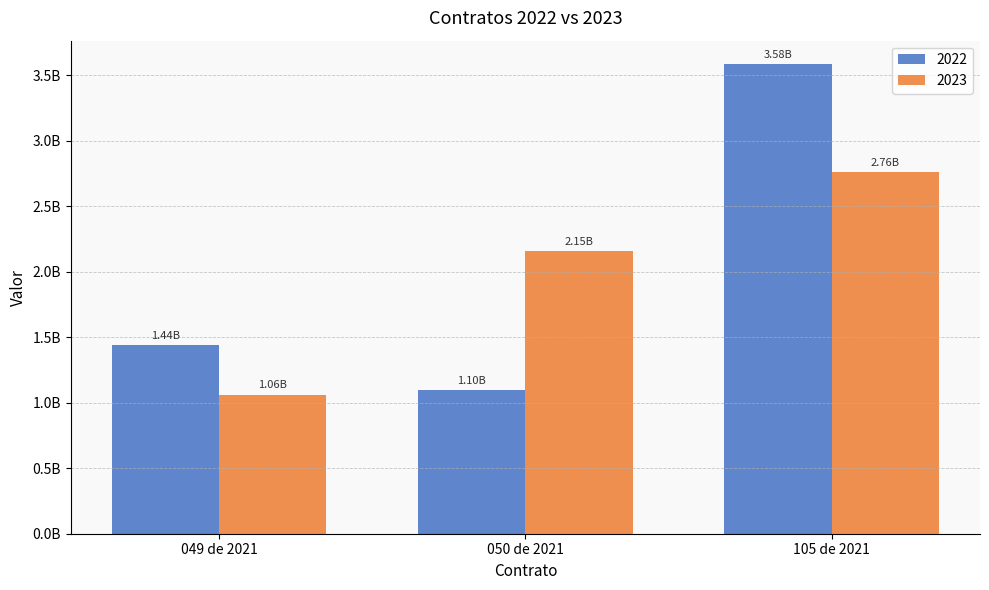

Between 050 de 2021 and 049 de 2021, which is larger?

049 de 2021